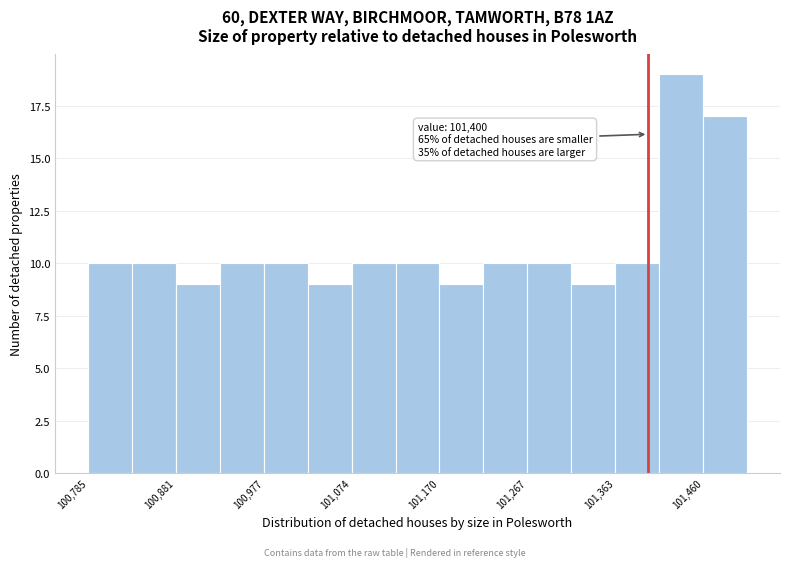

Over which range of the x-axis is the bar tallest?

101410 to 101460